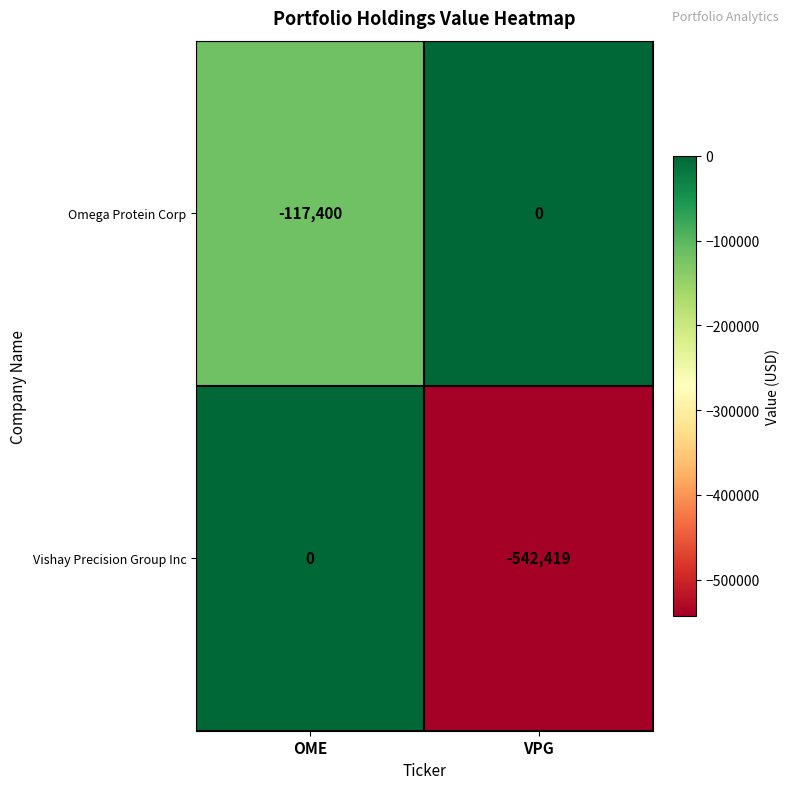

What is the difference between the maximum and minimum values in the Vishay Precision Group Inc series?

542419